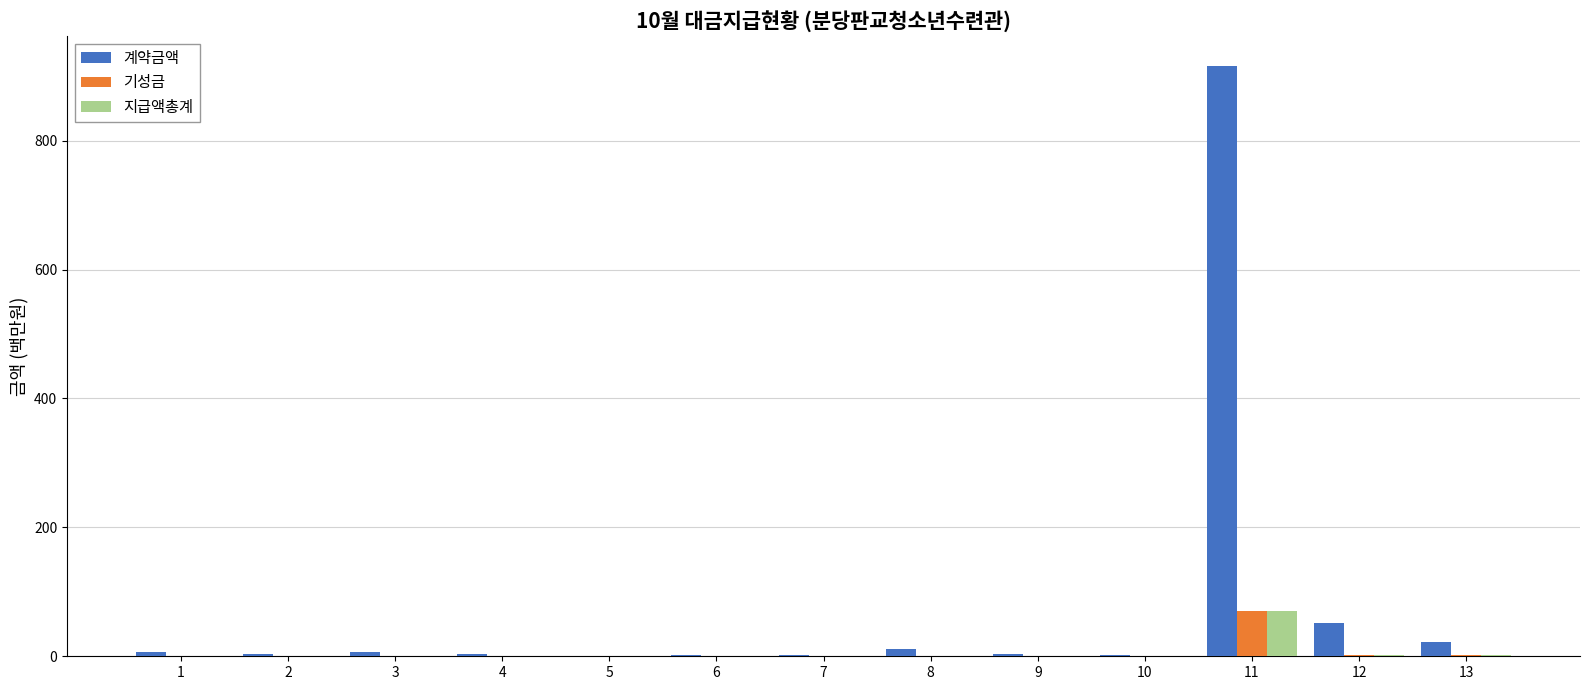

The value of 기성금 at 6 is 0.2. True or false?

True